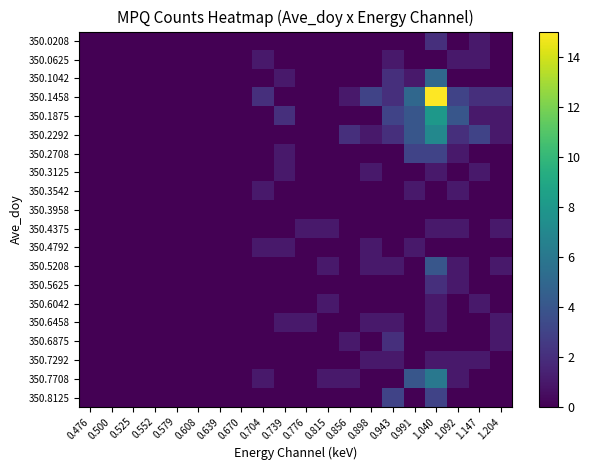

List the series in order of their peak value, highest first.

350.1458, 350.1875, 350.2292, 350.7708, 350.1042, 350.5208, 350.2708, 350.8125, 350.0208, 350.5625, 350.6875, 350.0625, 350.3125, 350.3542, 350.4375, 350.4792, 350.6042, 350.6458, 350.7292, 350.3958